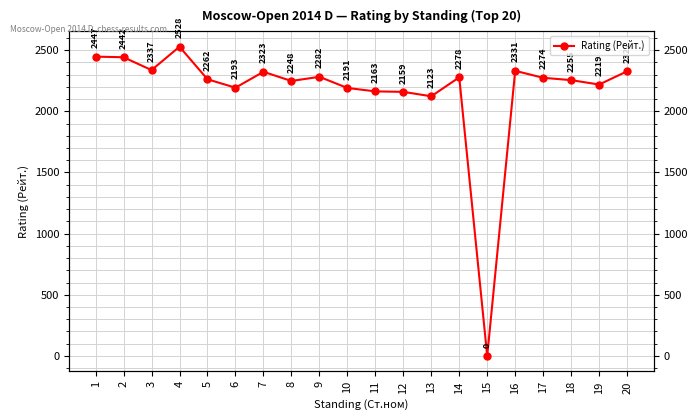

List the labels in order of value, largest first.

4, 1, 2, 3, 16, 20, 7, 9, 14, 17, 5, 18, 8, 19, 6, 10, 11, 12, 13, 15